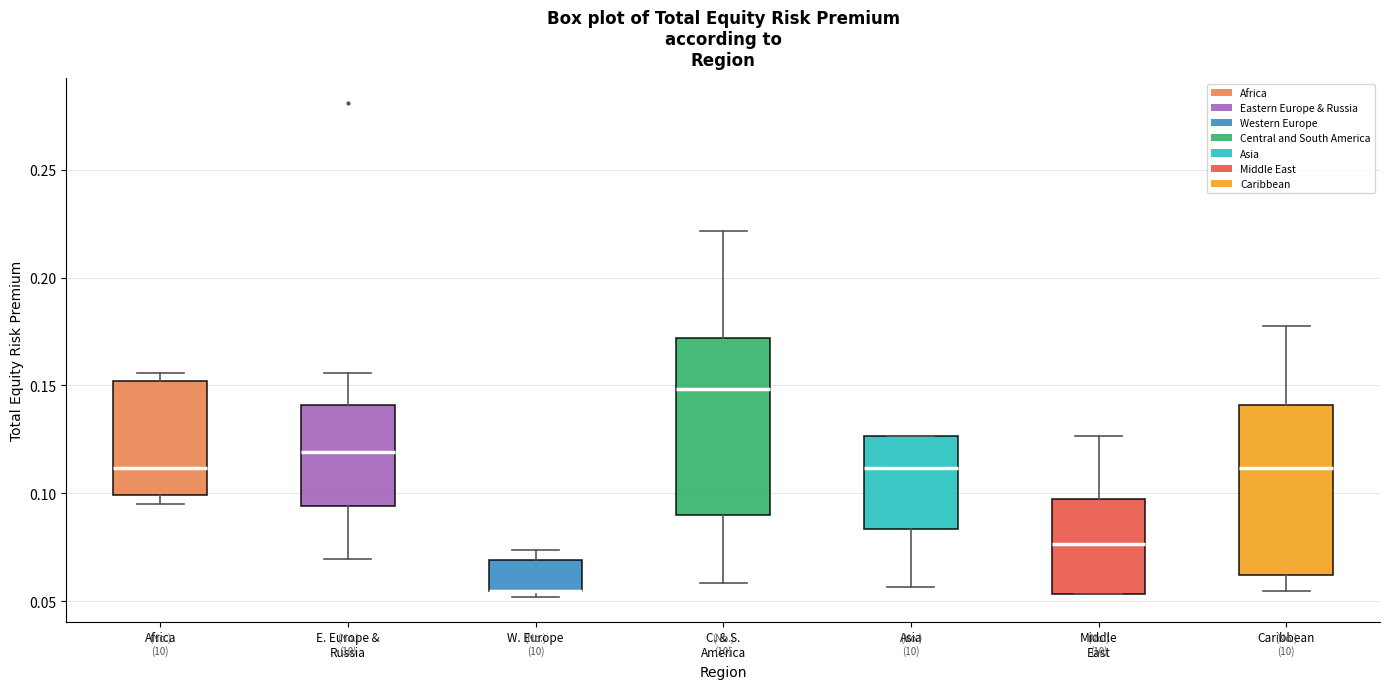

Where is the upper edge of the box for Africa on the y-axis? The values are not printed on the chart, so give them approximately, as read against the axis.

0.150